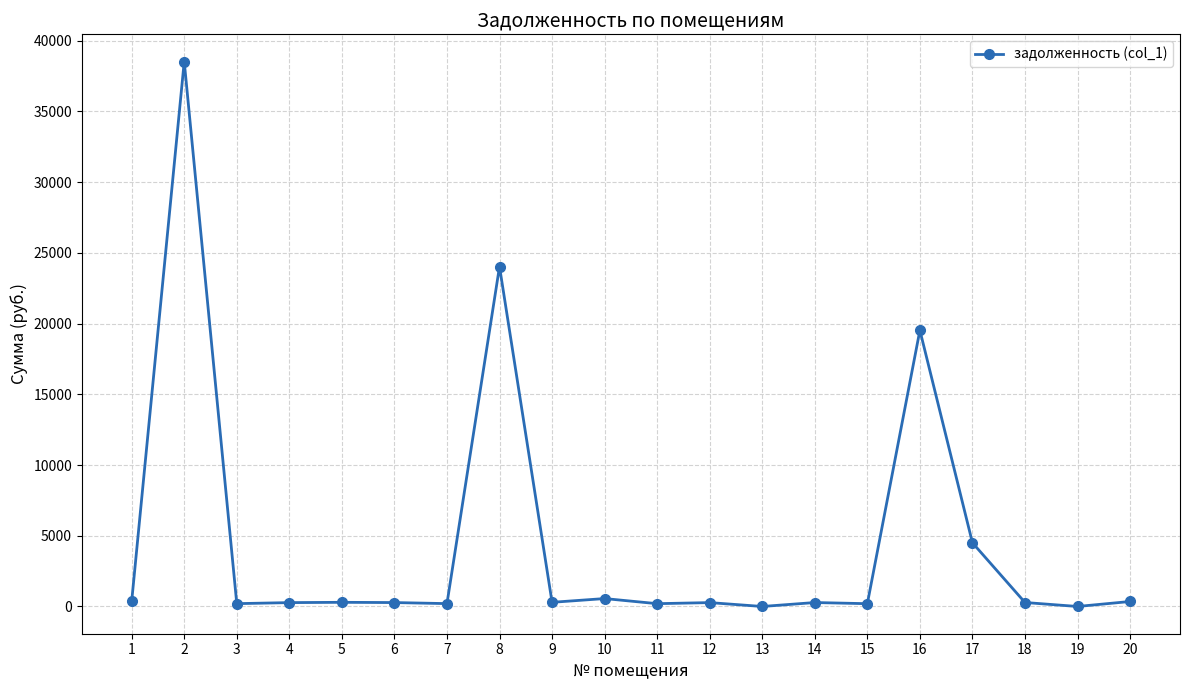

How many categories are shown in the chart?

20